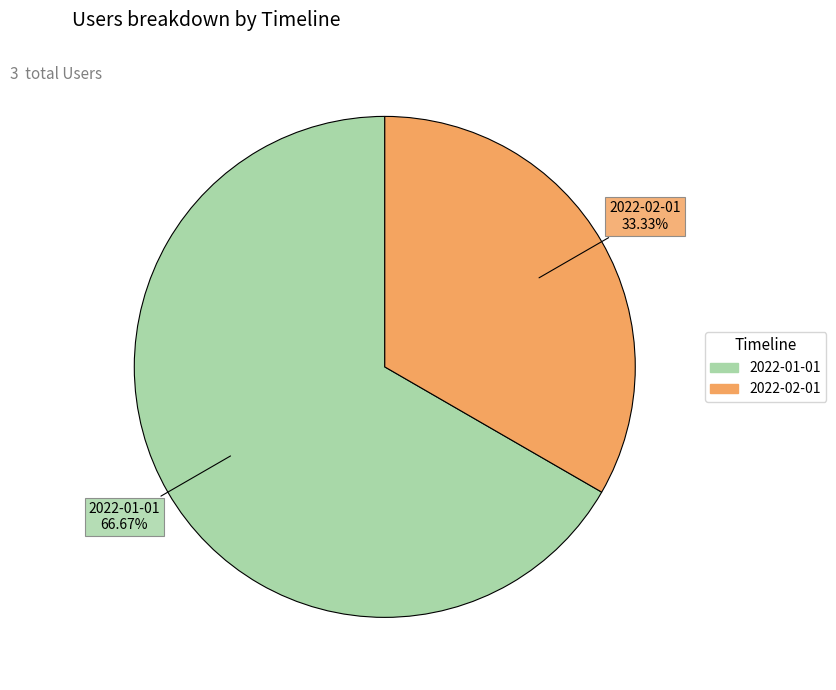

Combined, what portion of the pie is 2022-02-01 and 2022-01-01?

100.0%